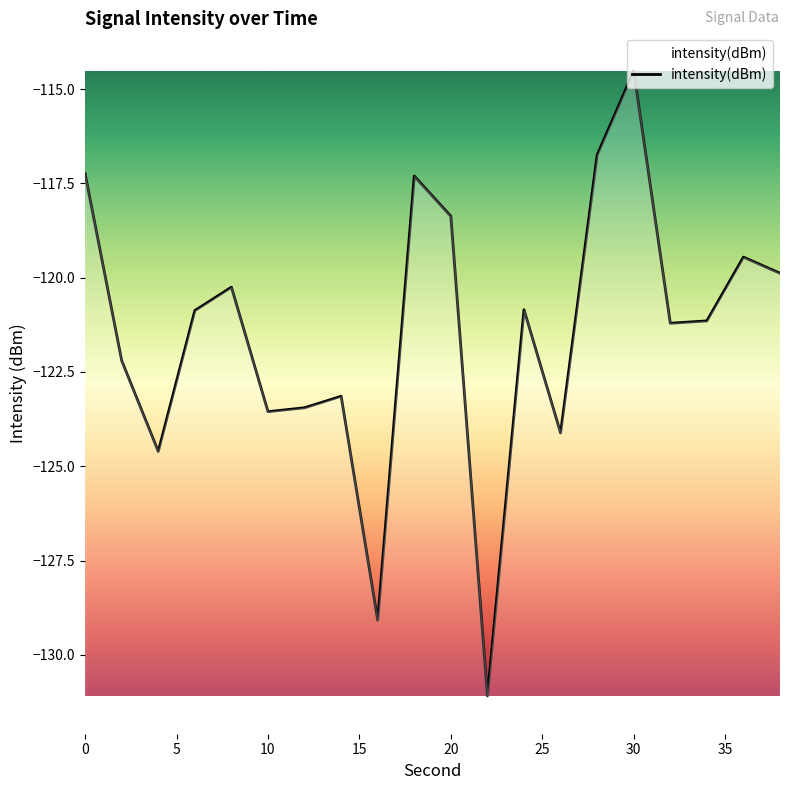

What is the difference between the maximum and minimum values?

16.6